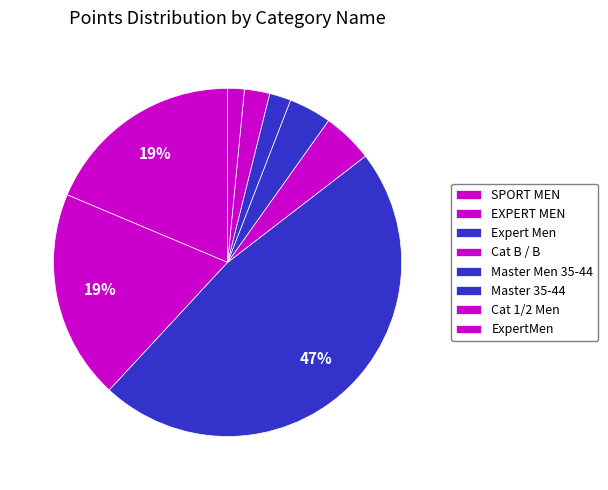

The Cat 1/2 Men slice represents 14% of the pie. True or false?

False